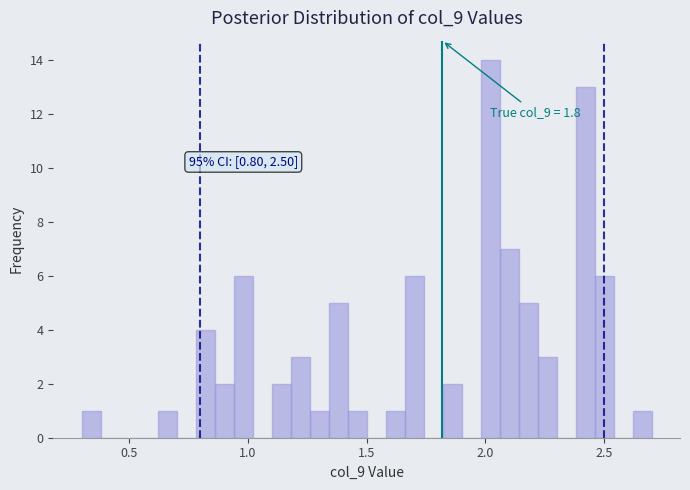

Read against the x-axis, roughly where is the centre of the tallest bar?

2.00